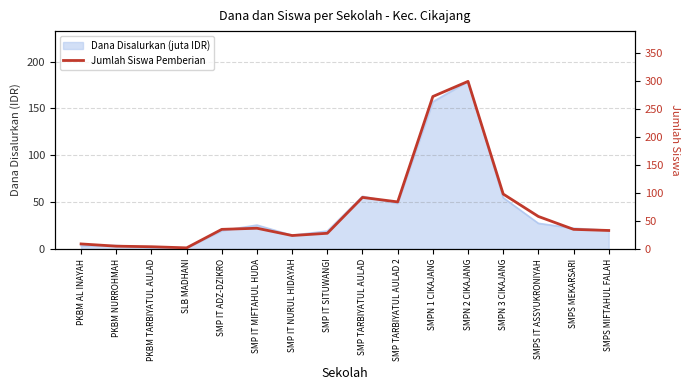

What is the change in value from SMP IT ADZ-DZIKRO to SMP IT MIFTAHUL HUDA?

+2